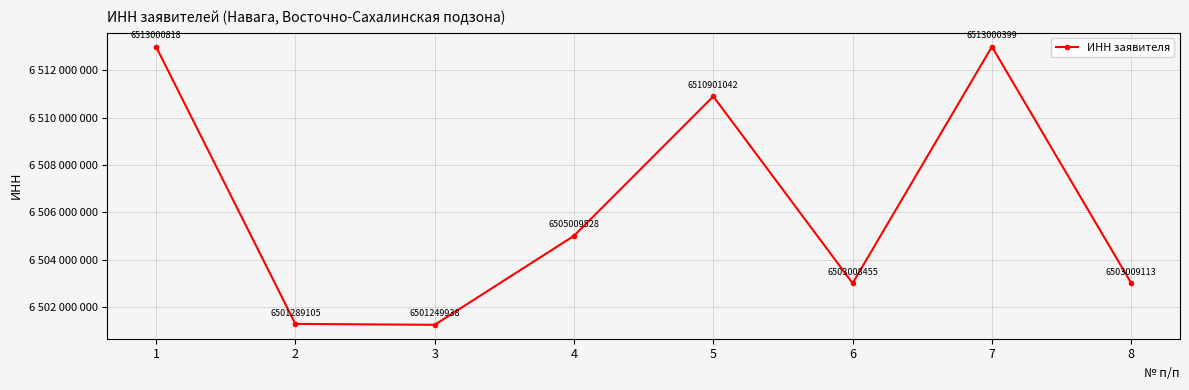

List the labels in order of value, largest first.

1, 7, 5, 4, 8, 6, 2, 3